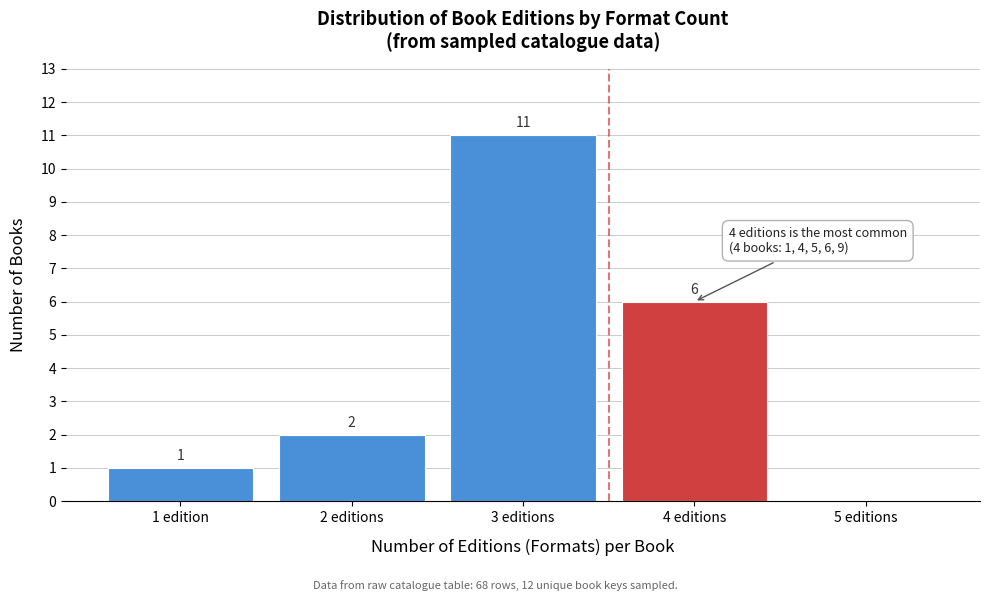

Reading right to left, transcribe all the data shown in this chart.

5 editions=0	4 editions=6	3 editions=11	2 editions=2	1 edition=1